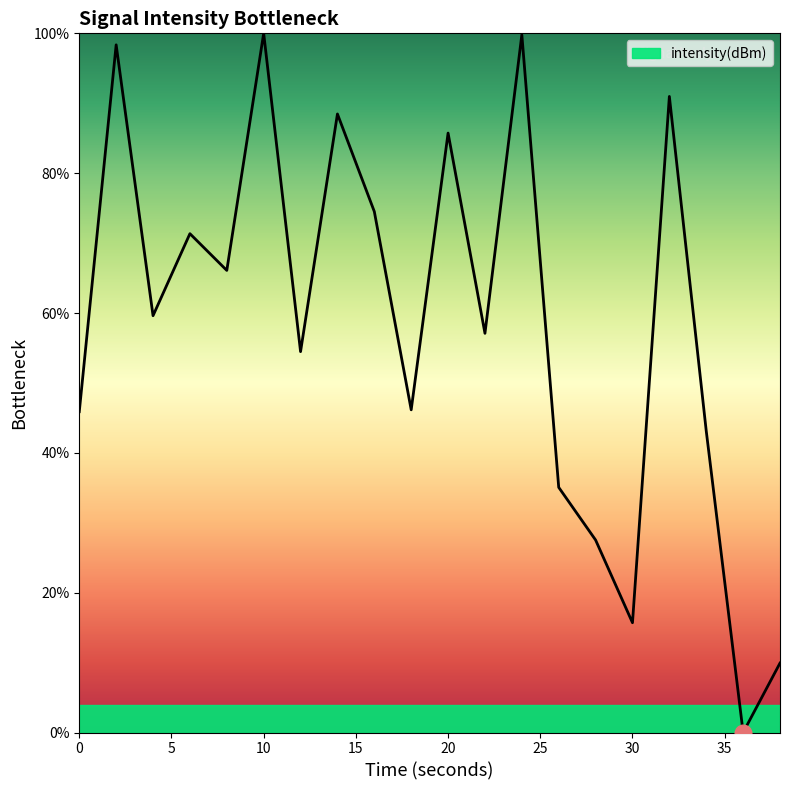

What is the difference between the maximum and minimum values?

100.0